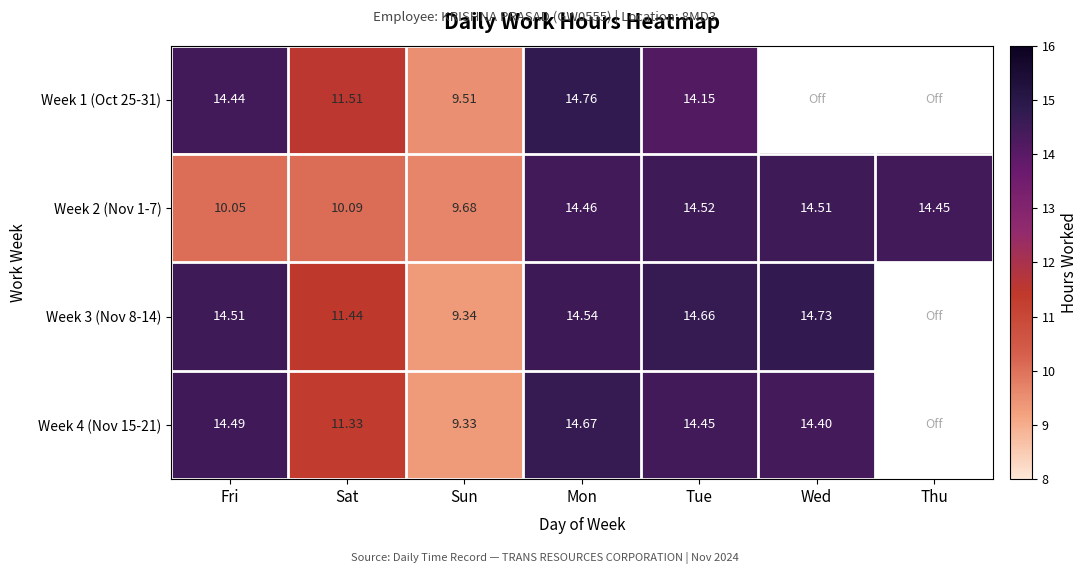

What is the total value across all series at Sat?

44.4